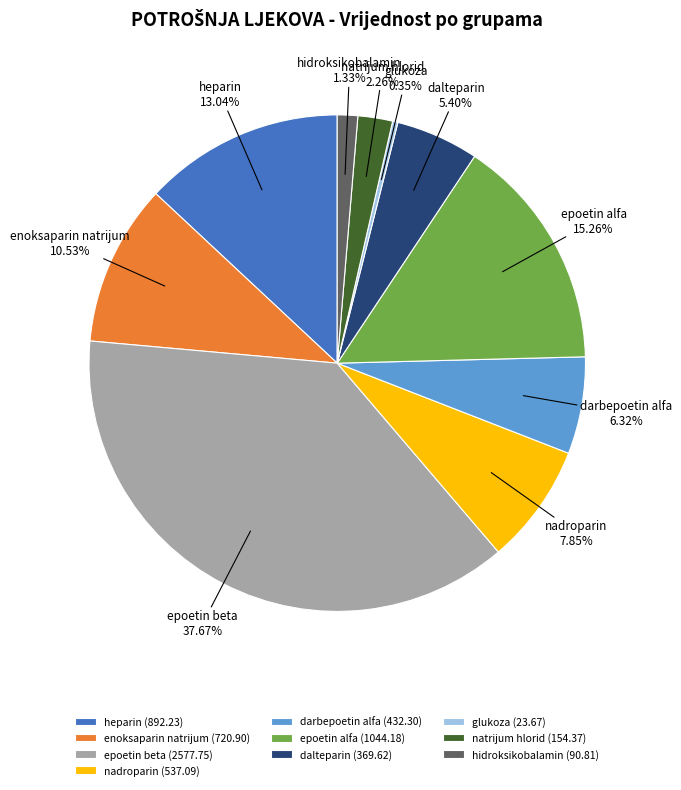

Rank the categories by value from highest to lowest.

epoetin beta, epoetin alfa, heparin, enoksaparin natrijum, nadroparin, darbepoetin alfa, dalteparin, natrijum hlorid, hidroksikobalamin, glukoza